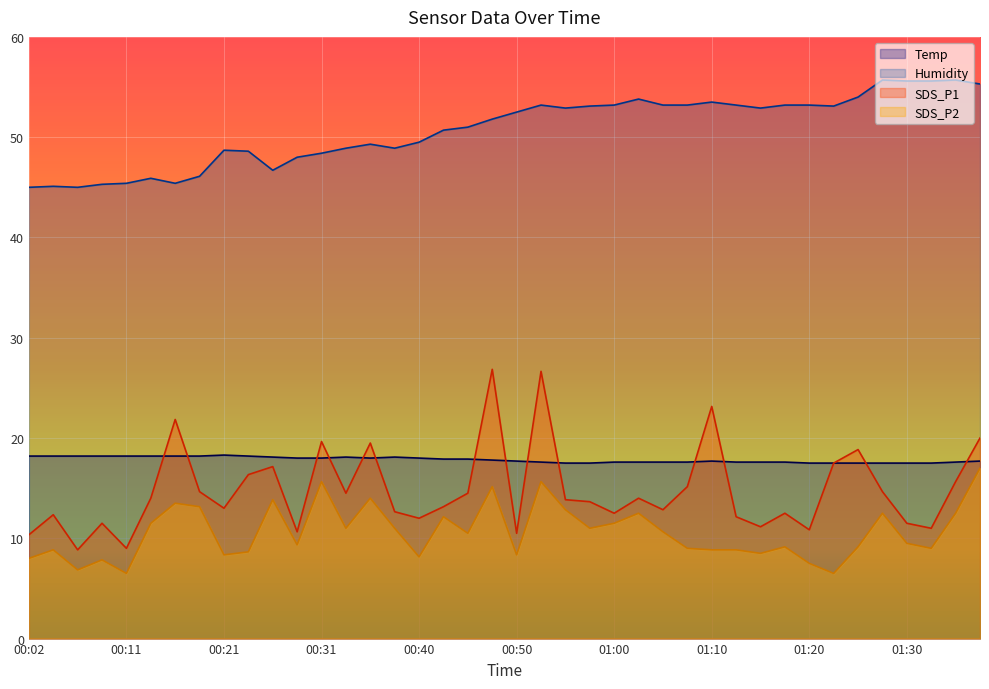

True or false: SDS_P2 has more than 1 interior local peaks.

True